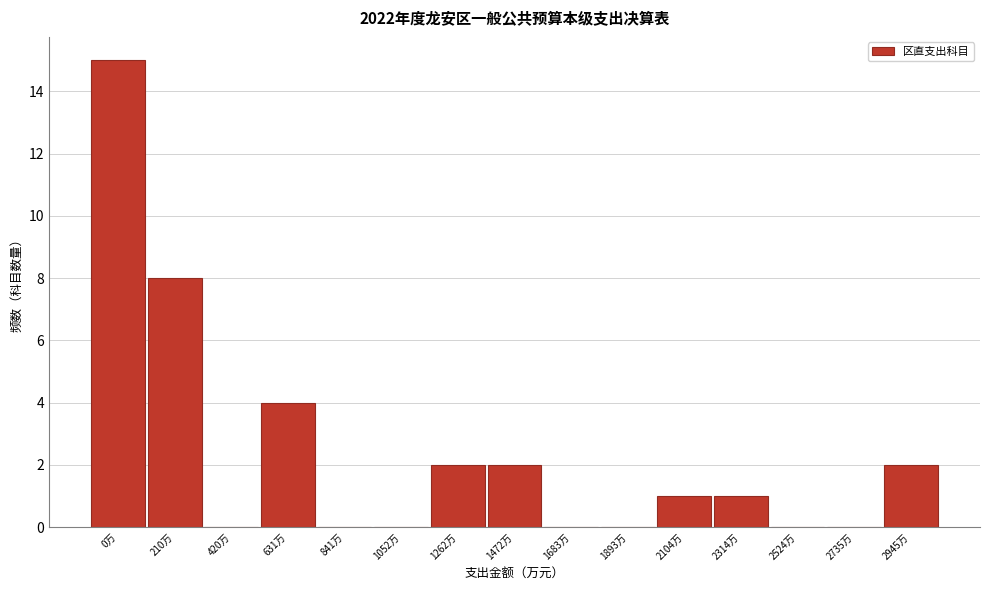

Reading right to left, list all the values displayed in this chart.

2945万=2	2735万=0	2524万=0	2314万=1	2104万=1	1893万=0	1683万=0	1472万=2	1262万=2	1052万=0	841万=0	631万=4	420万=0	210万=8	0万=15